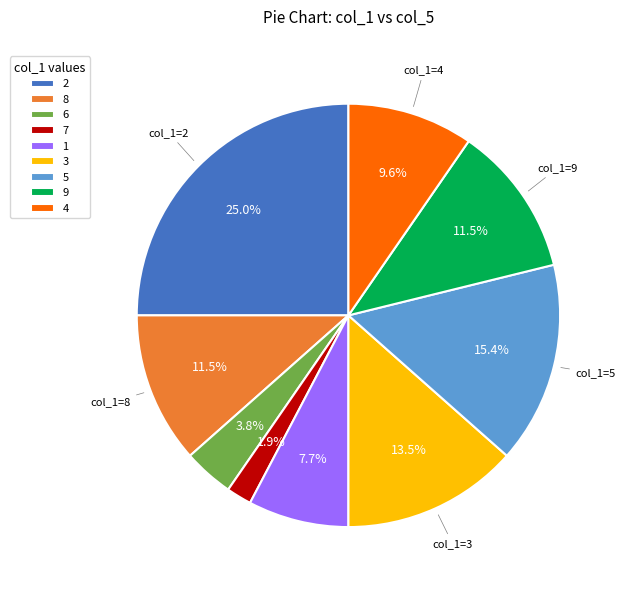

Which has a higher value, 4 or 7?

4